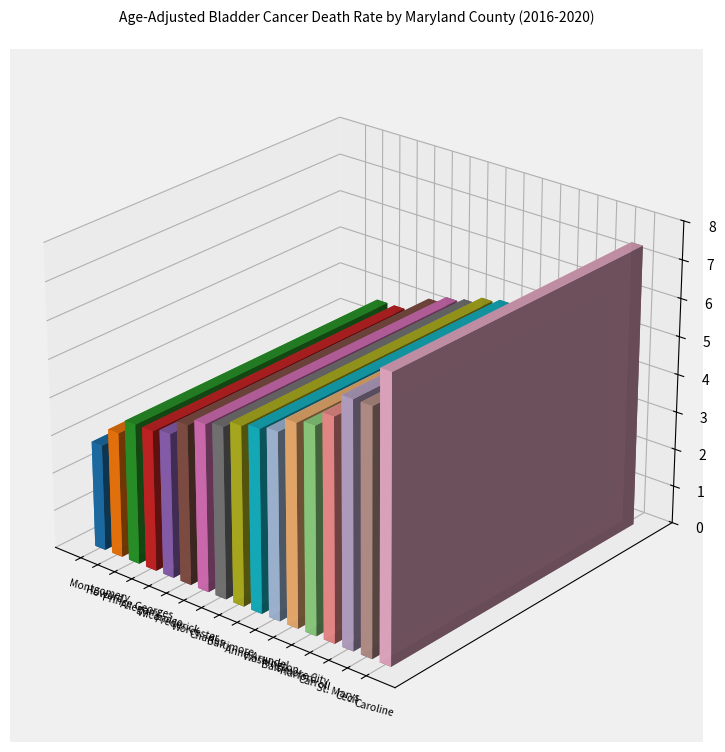

Which has a higher value, Frederick County or Prince Georges County?

Frederick County